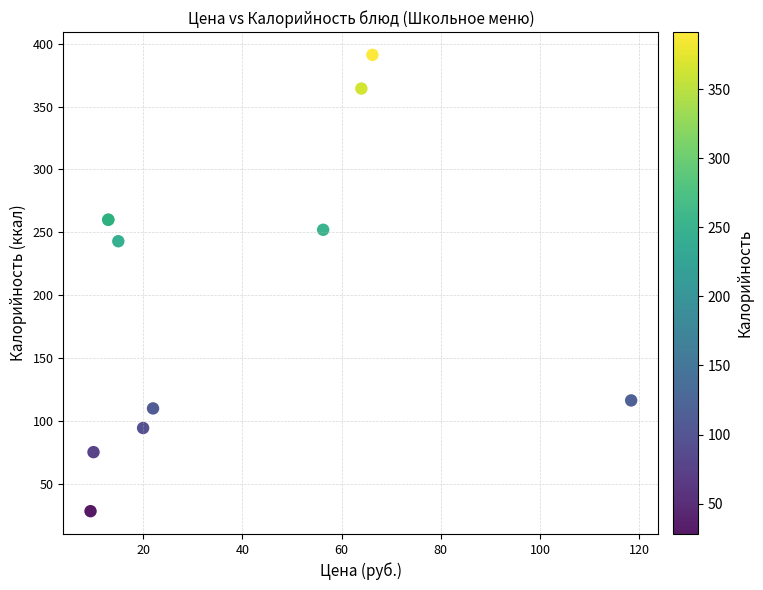

What Y value in the scatter plot is closest to 209?

242.9